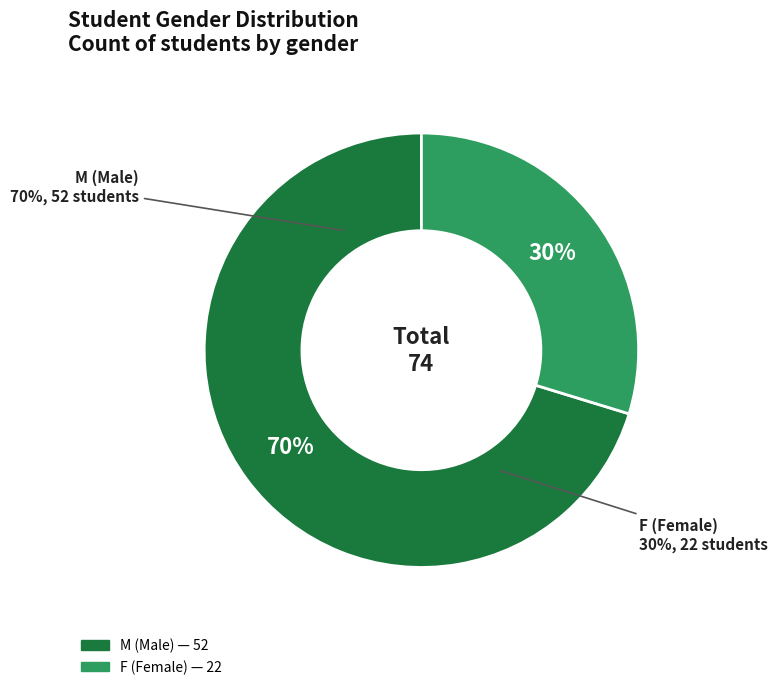

To the nearest percent, what is the difference between the largest and smallest slice percentages?

41%